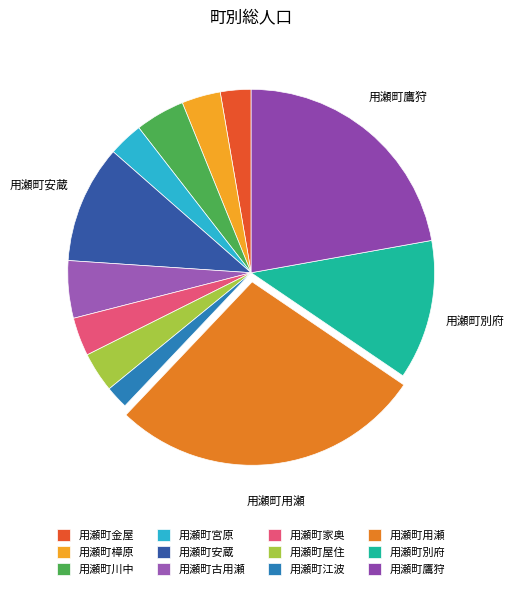

Which has a higher value, 用瀬町川中 or 用瀬町屋住?

用瀬町川中